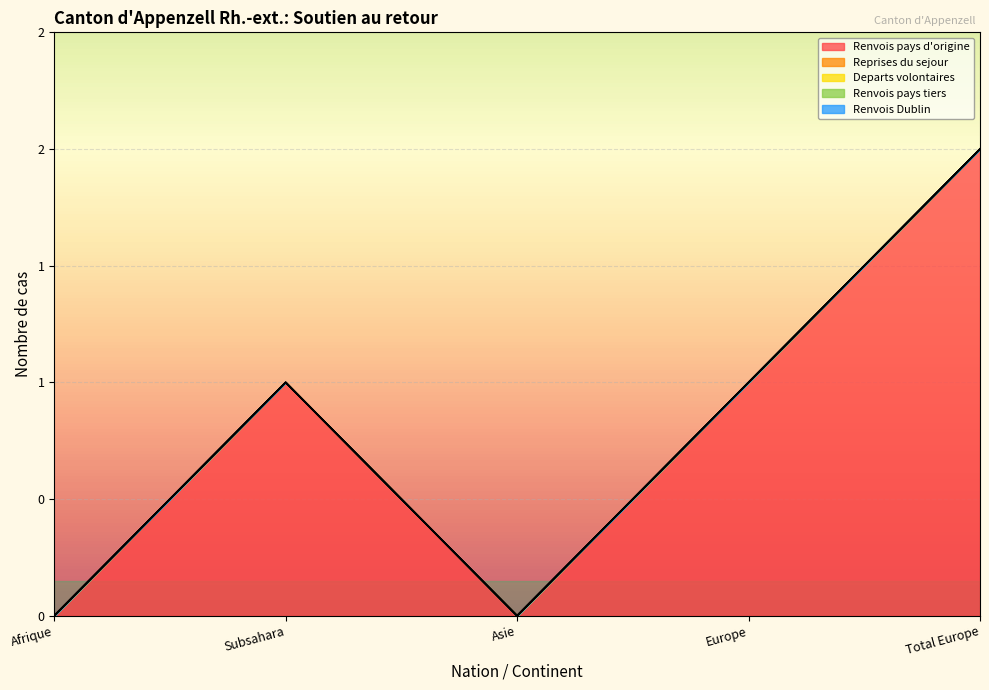

Does the chart display data point markers on the line(s)?

No